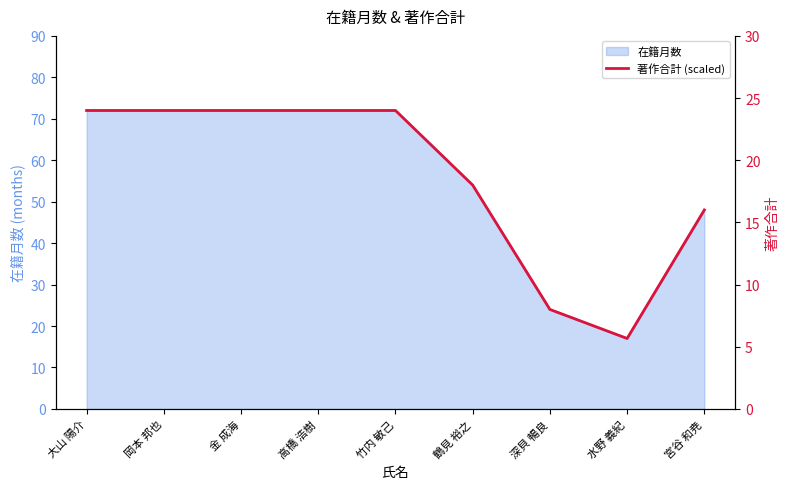

What is the value of the 5th point from the left?

24.0